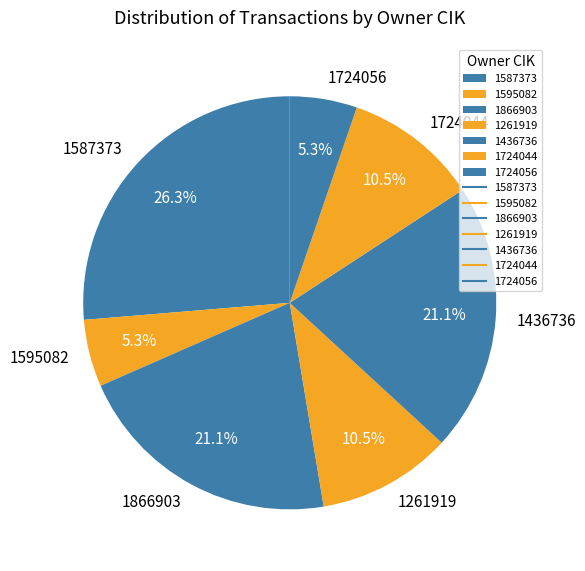

What portion of the pie excludes 1261919?

89.5%